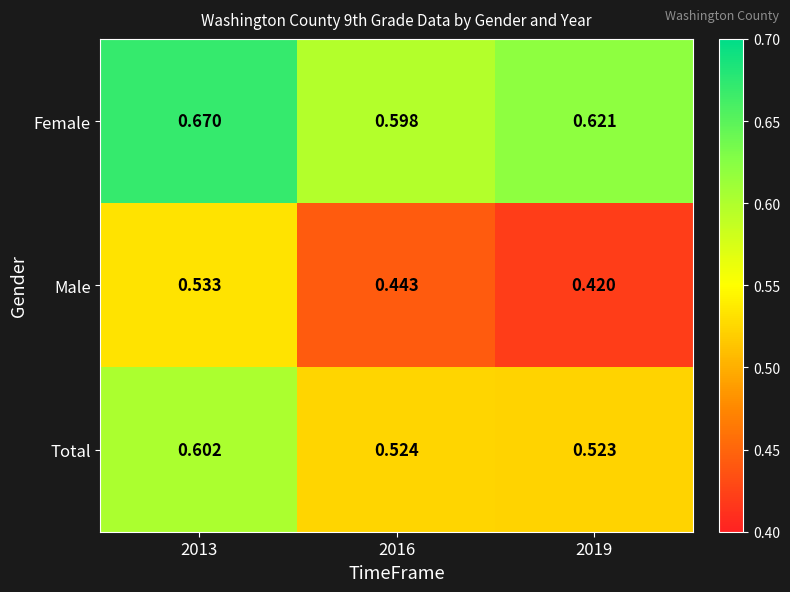

At which category is the sum across all series the highest?

2013